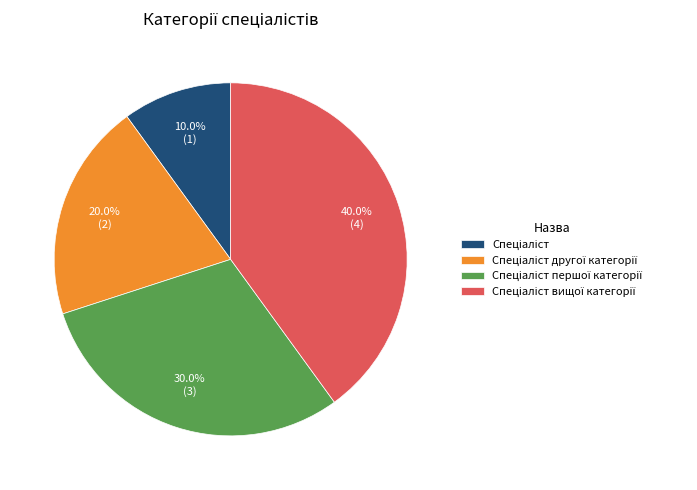

Is there any slice that represents more than half of the pie?

No